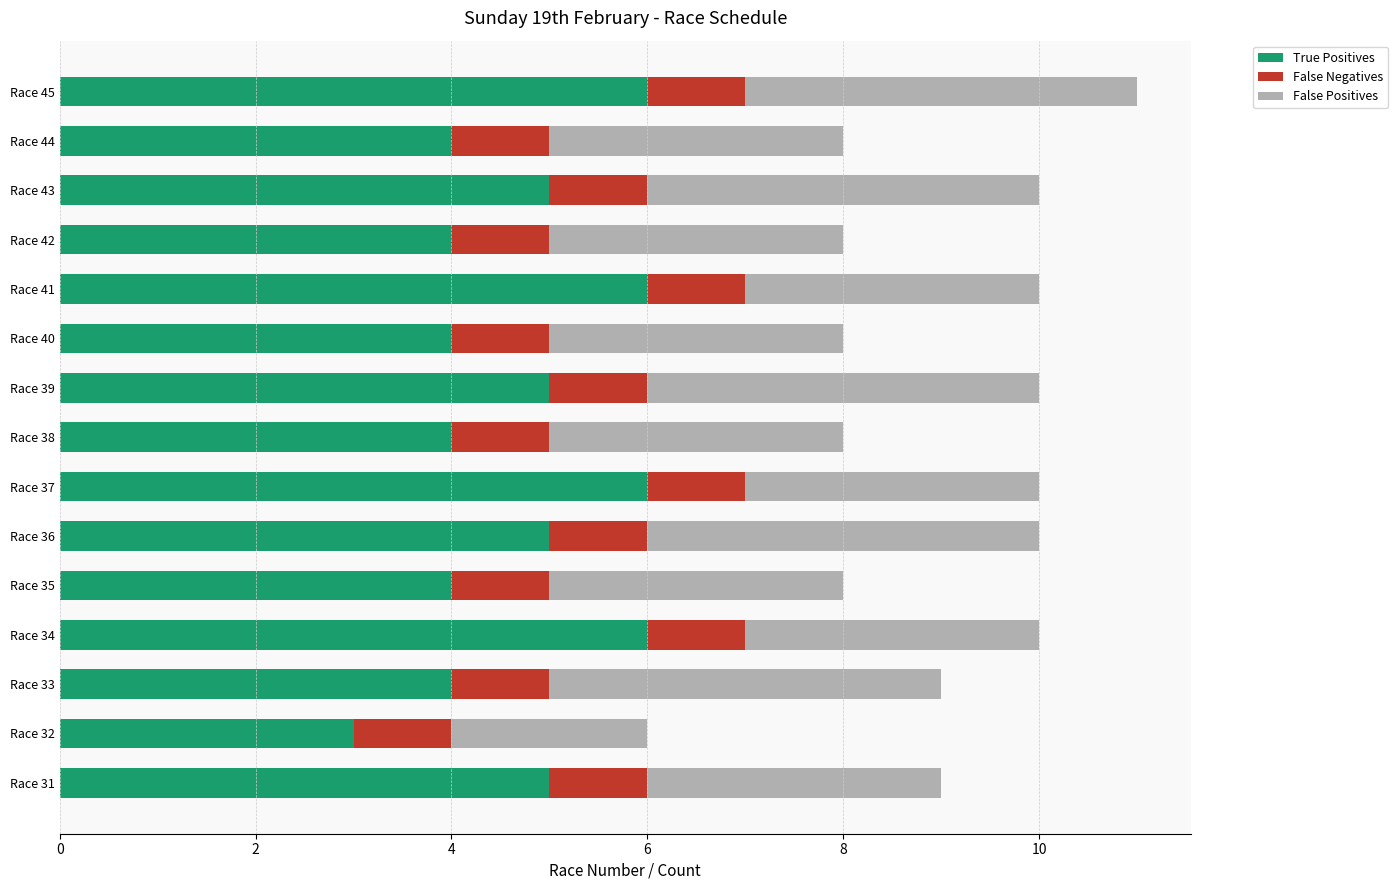

At which category is the sum across all series the highest?

Race 45